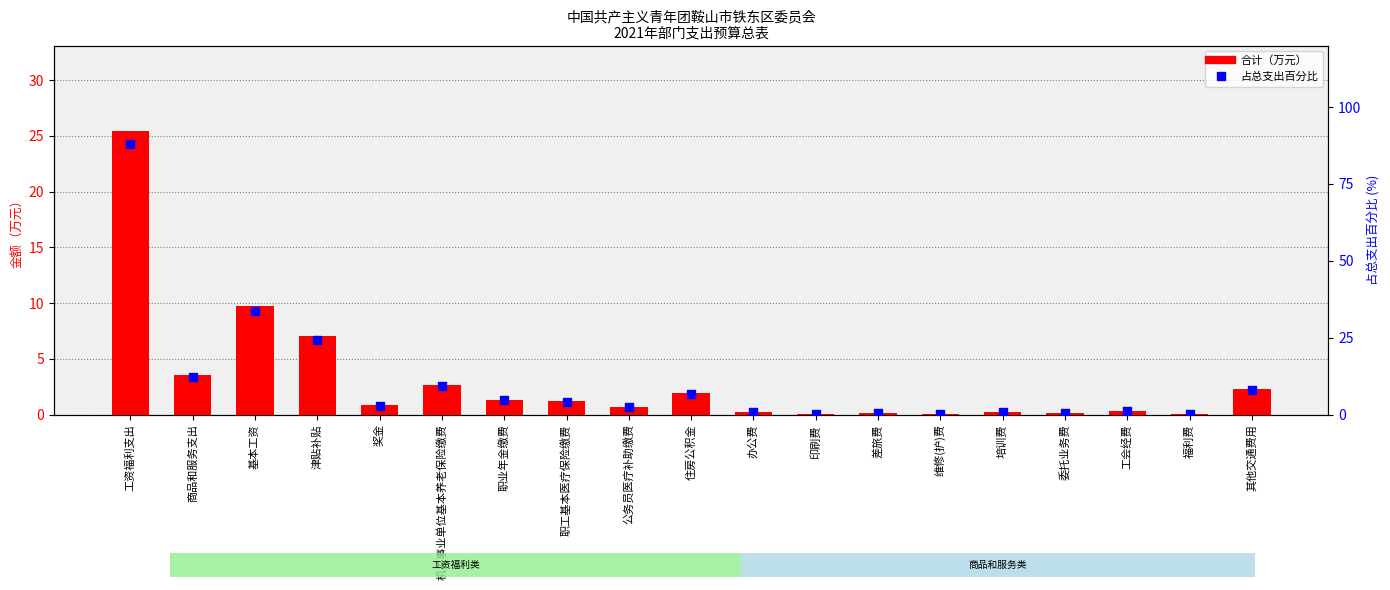

Is the value of 占总支出百分比 at 职工基本医疗保险缴费 greater than the value of 合计（万元） at 办公费?

Yes